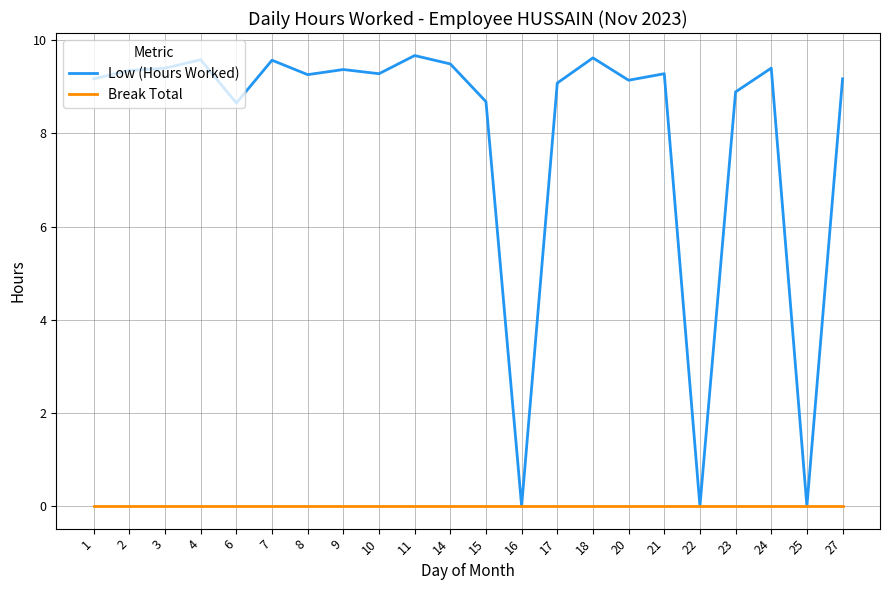

The value of Low (Hours Worked) at 27 is 13.8. True or false?

False